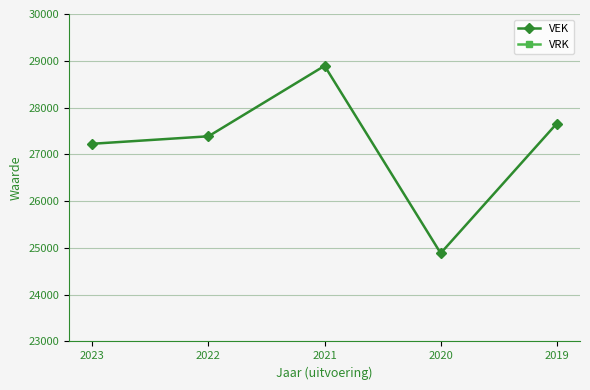

Is it true that VEK equals 24886 at 2020?

True